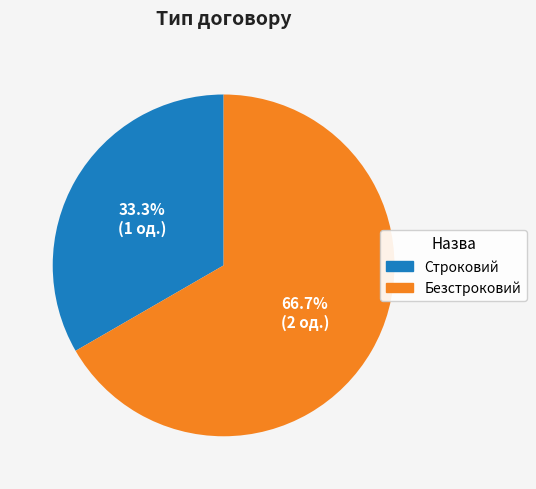

What is the ratio of the value at Безстроковий to the value at Строковий?

2.0